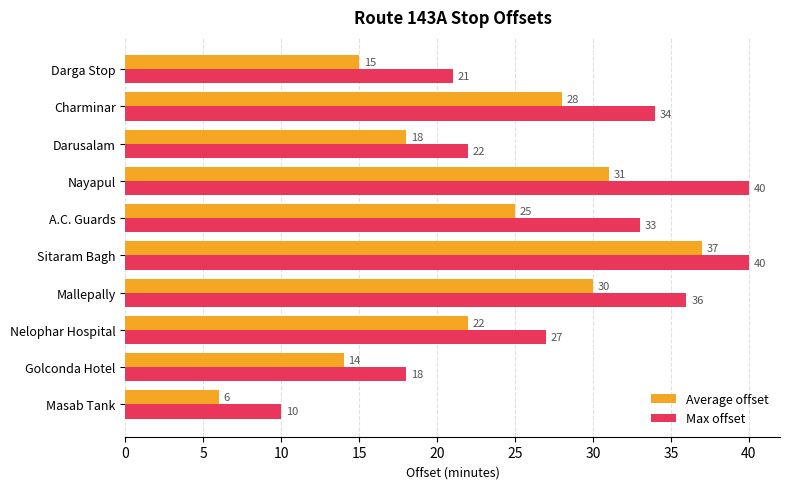

What is the difference between the second highest and minimum values in the Max offset series?

30